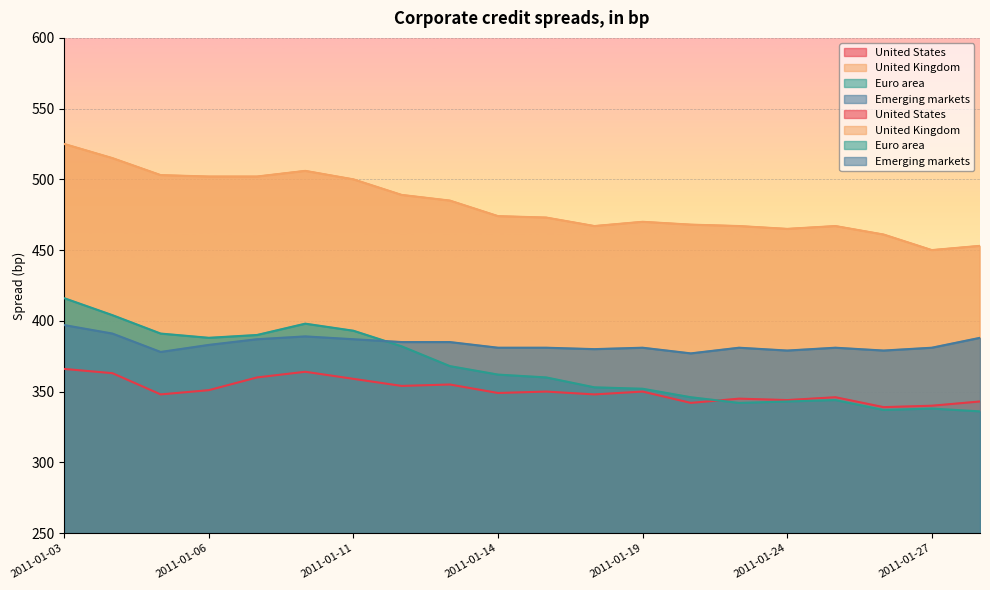

Reading left to right, extract all data points from this chart.

United States: 2011-01-03=366	2011-01-04=363	2011-01-05=348	2011-01-06=351	2011-01-07=360	2011-01-10=364	2011-01-11=359	2011-01-12=354	2011-01-13=355	2011-01-14=349	2011-01-17=350	2011-01-18=348	2011-01-19=350	2011-01-20=342	2011-01-21=345	2011-01-24=344	2011-01-25=346	2011-01-26=339	2011-01-27=340	2011-01-28=343
United Kingdom: 2011-01-03=525	2011-01-04=515	2011-01-05=503	2011-01-06=502	2011-01-07=502	2011-01-10=506	2011-01-11=500	2011-01-12=489	2011-01-13=485	2011-01-14=474	2011-01-17=473	2011-01-18=467	2011-01-19=470	2011-01-20=468	2011-01-21=467	2011-01-24=465	2011-01-25=467	2011-01-26=461	2011-01-27=450	2011-01-28=453
Euro area: 2011-01-03=416	2011-01-04=404	2011-01-05=391	2011-01-06=388	2011-01-07=390	2011-01-10=398	2011-01-11=393	2011-01-12=382	2011-01-13=368	2011-01-14=362	2011-01-17=360	2011-01-18=353	2011-01-19=352	2011-01-20=346	2011-01-21=342	2011-01-24=343	2011-01-25=344	2011-01-26=337	2011-01-27=338	2011-01-28=336
Emerging markets: 2011-01-03=397	2011-01-04=391	2011-01-05=378	2011-01-06=383	2011-01-07=387	2011-01-10=389	2011-01-11=387	2011-01-12=385	2011-01-13=385	2011-01-14=381	2011-01-17=381	2011-01-18=380	2011-01-19=381	2011-01-20=377	2011-01-21=381	2011-01-24=379	2011-01-25=381	2011-01-26=379	2011-01-27=381	2011-01-28=388